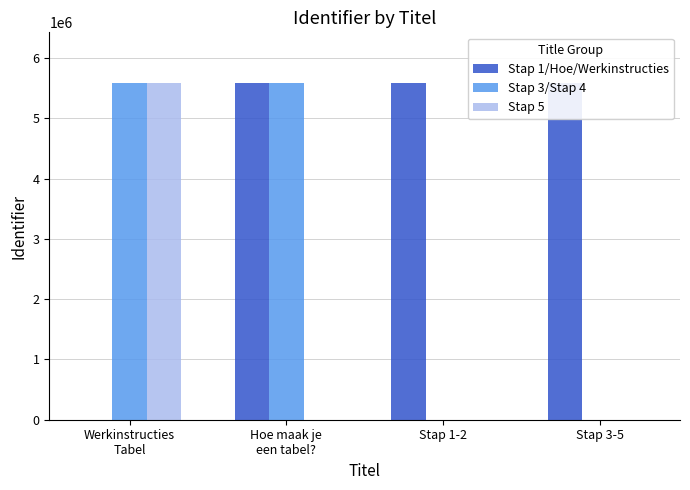

How many distinct data groups are displayed?

3